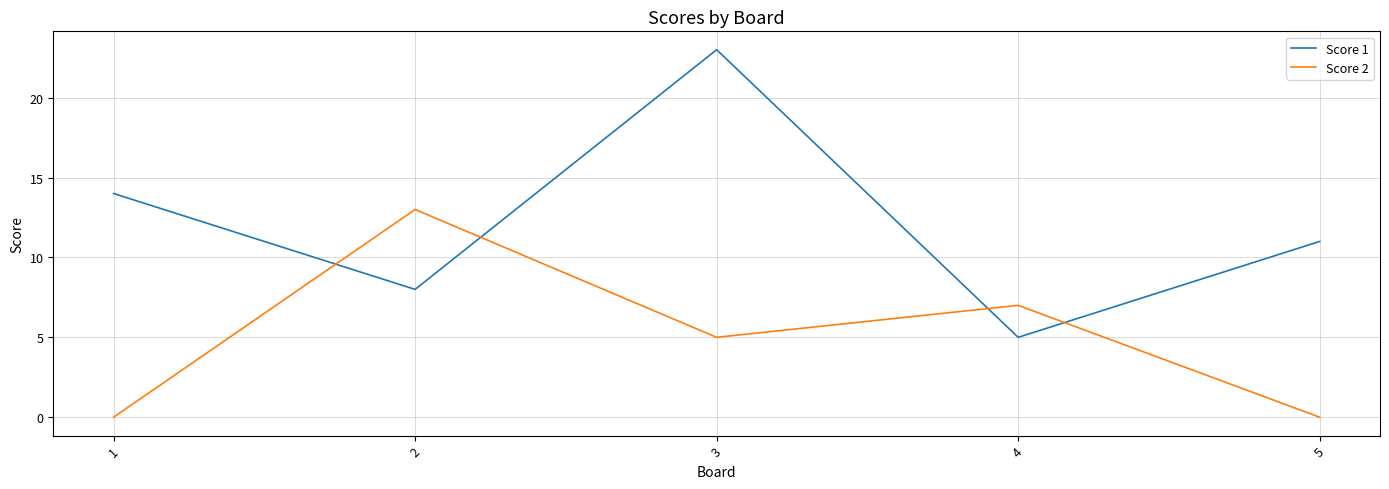

Which series ends up on top after the final intersection of Score 1 and Score 2?

Score 1